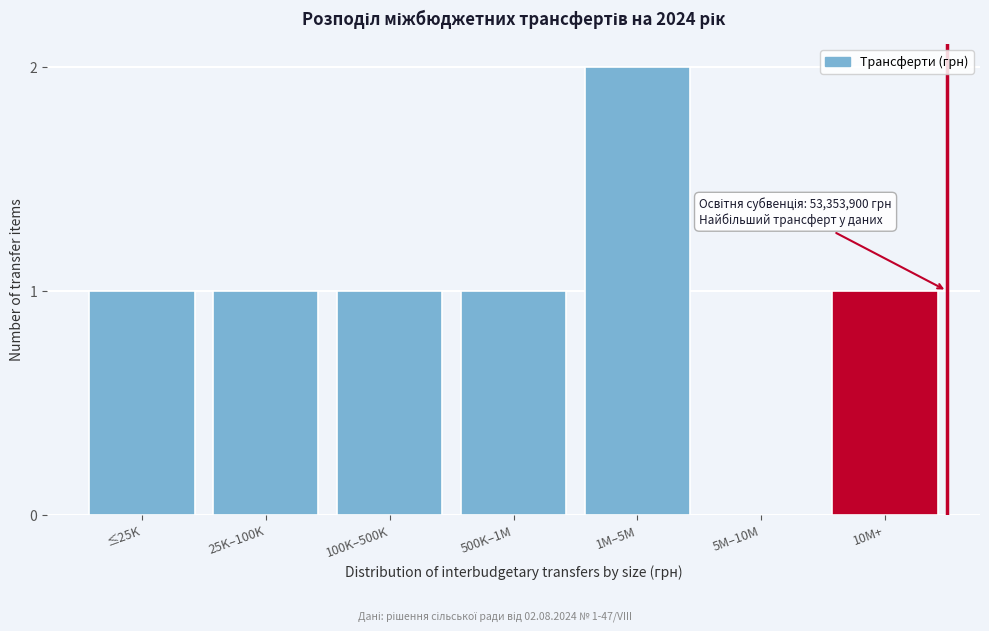

Reading left to right, transcribe all the data shown in this chart.

≤25K=1	25K–100K=1	100K–500K=1	500K–1M=1	1M–5M=2	5M–10M=0	10M+=1